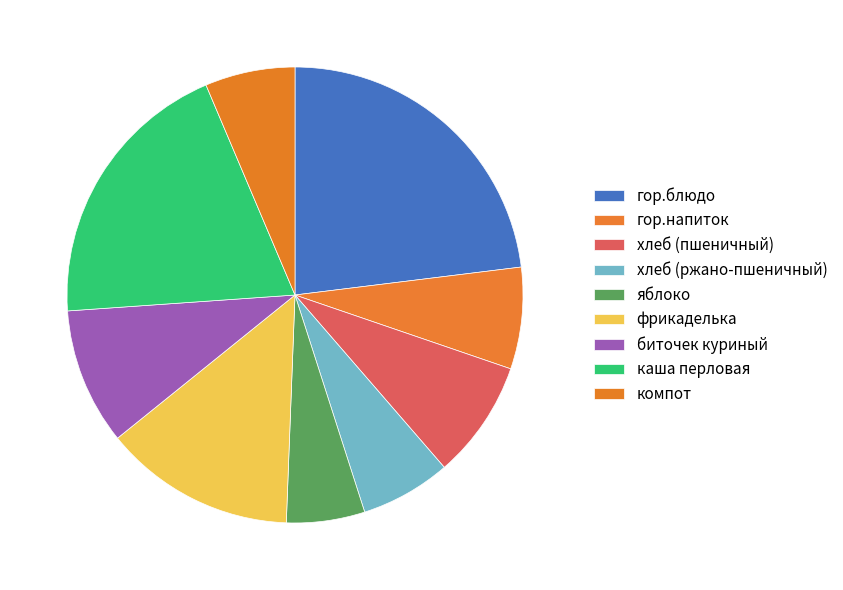

How many segments does this pie chart have?

9